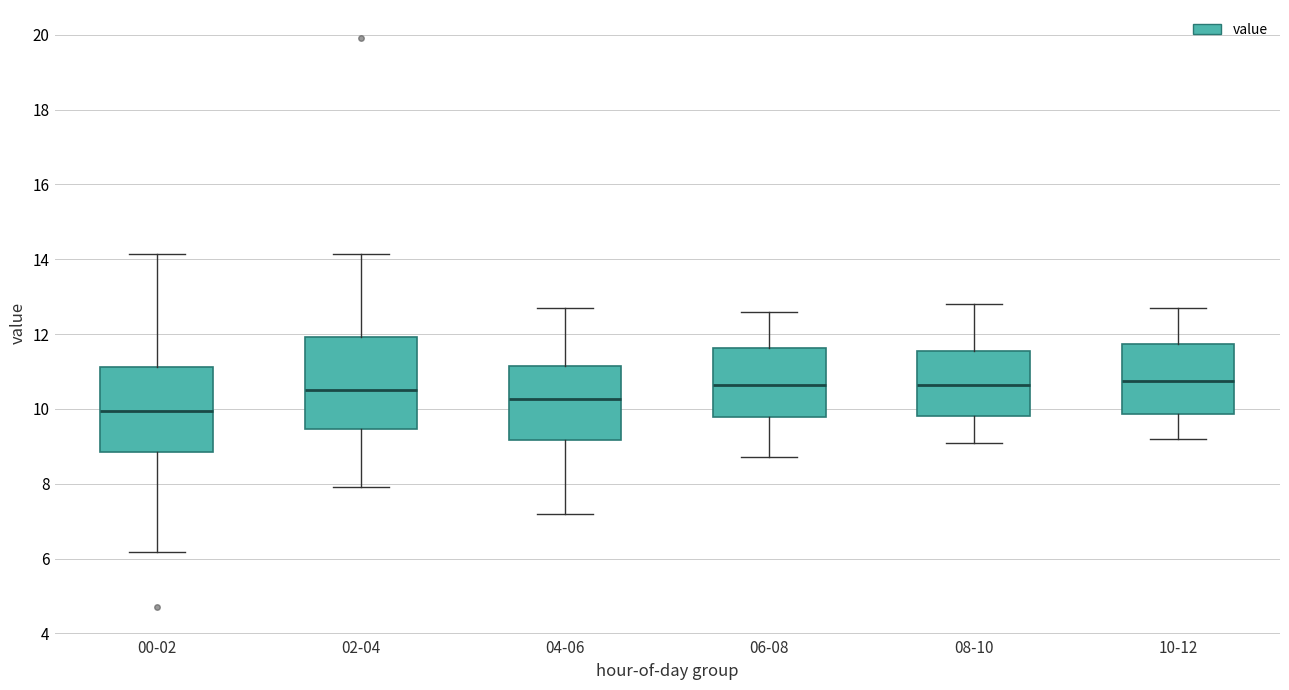

Reading left to right, read every box against the y-axis: the position of its median line, the range the box covers, and the ends of its whiskers. The values are not printed on the chart, so give them approximately, as read against the axis.

00-02: median 10.0, box 8.8 to 11.2, whiskers 6.2 to 14.2
02-04: median 10.6, box 9.4 to 12.0, whiskers 8.0 to 14.2
04-06: median 10.2, box 9.2 to 11.2, whiskers 7.2 to 12.8
06-08: median 10.6, box 9.8 to 11.6, whiskers 8.8 to 12.6
08-10: median 10.6, box 9.8 to 11.6, whiskers 9.2 to 12.8
10-12: median 10.8, box 9.8 to 11.8, whiskers 9.2 to 12.8